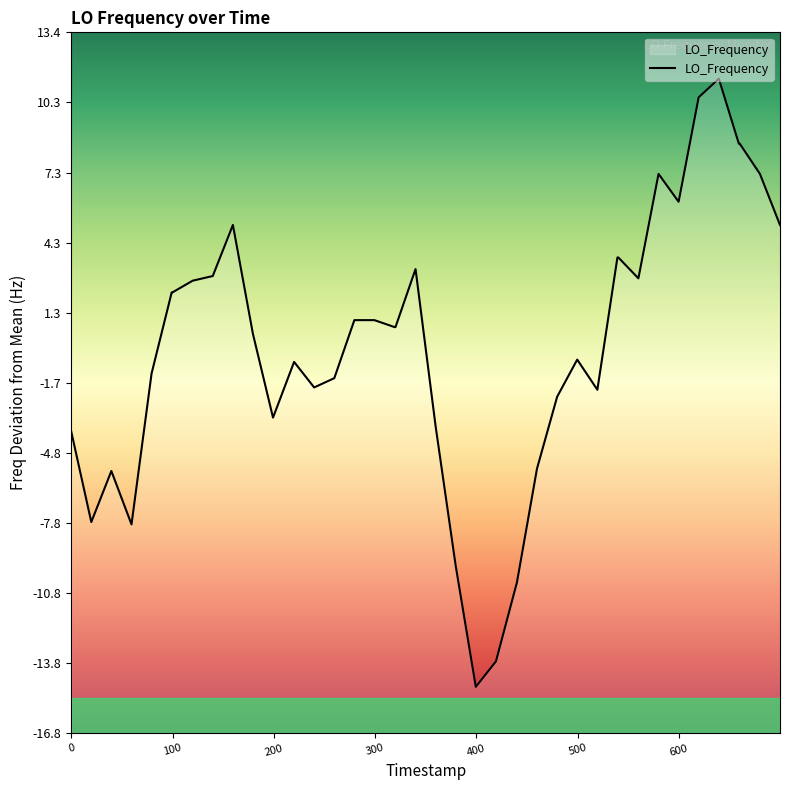

What is the smallest value displayed?

-14.8